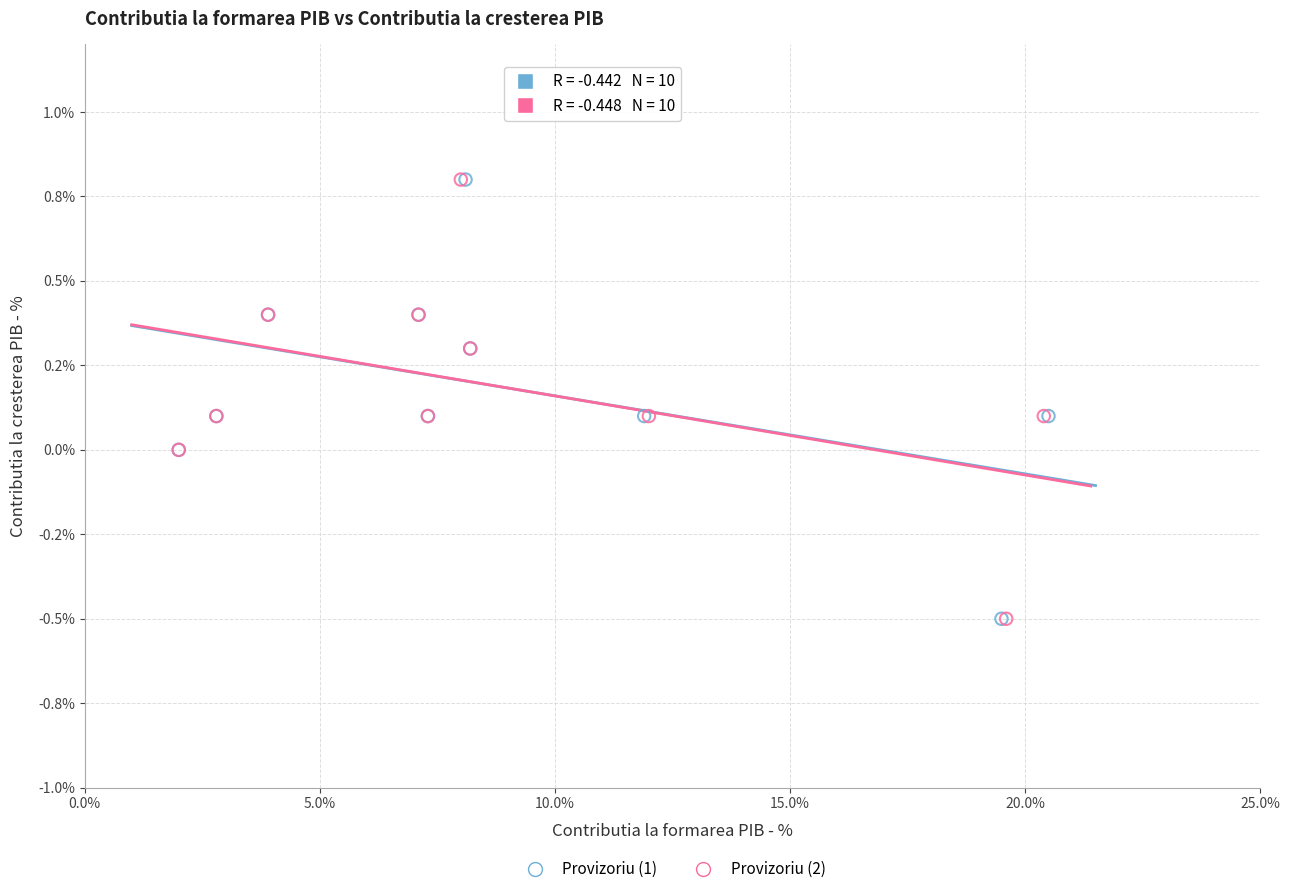

What are all the series names shown in the legend?

Provizoriu (1), Provizoriu (2)